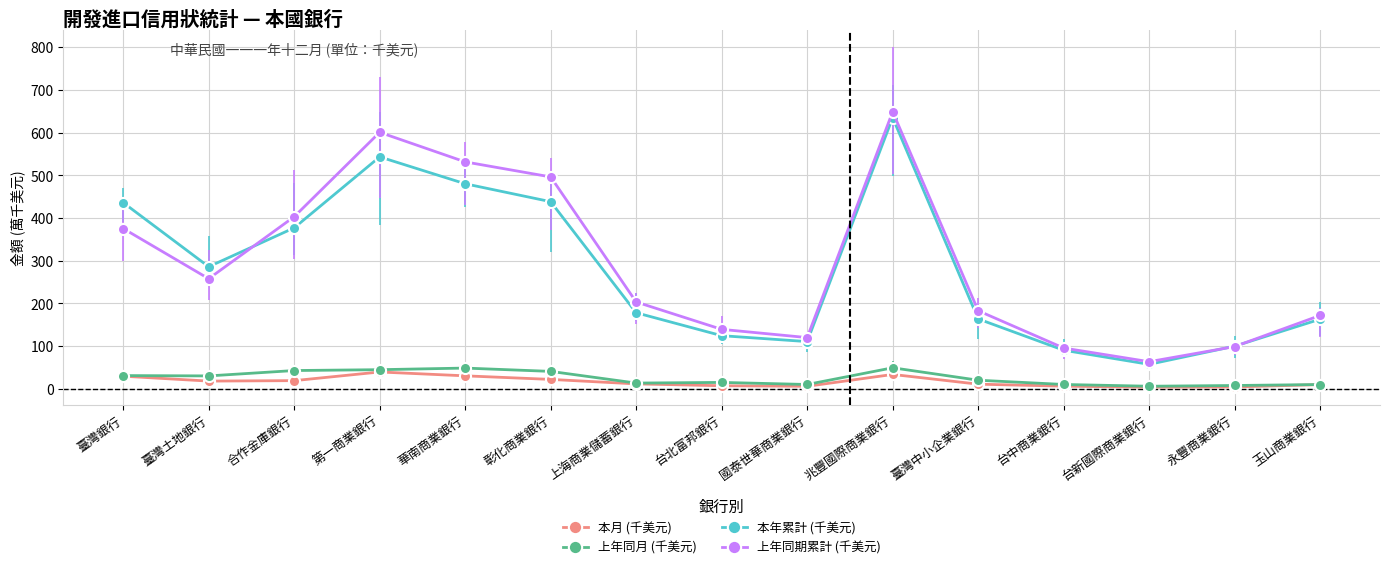

How many lines are shown in the chart?

4